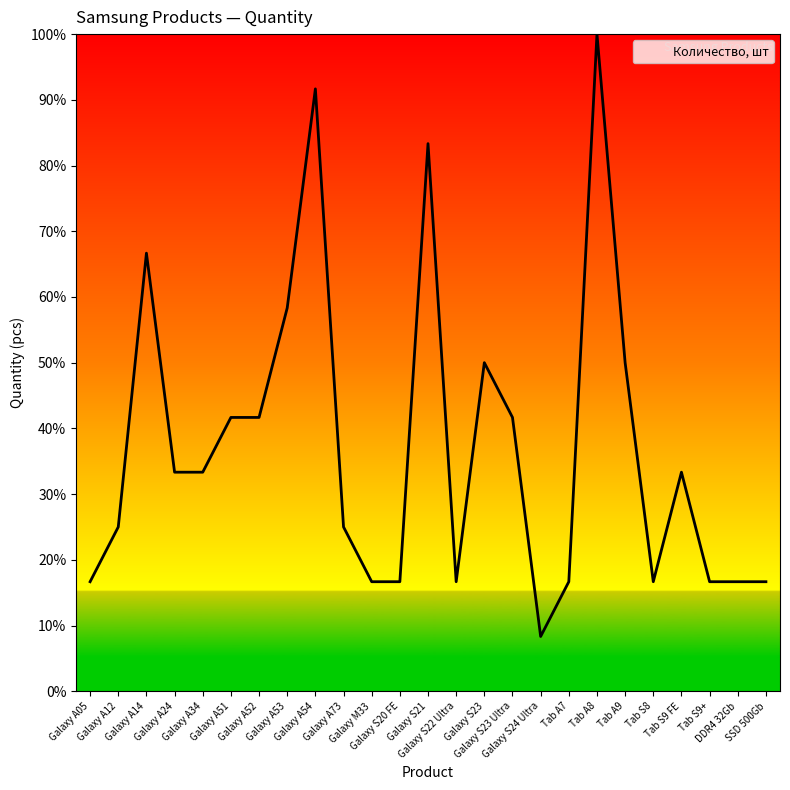

What is the minimum value shown in the chart?

8.3